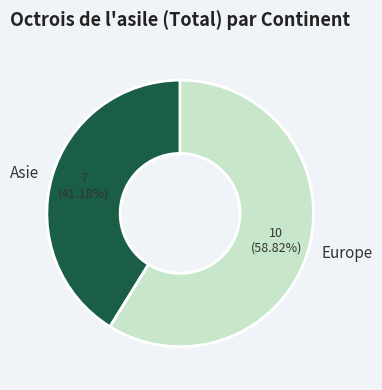

What percentage is the Europe slice, to the nearest percent?

59%